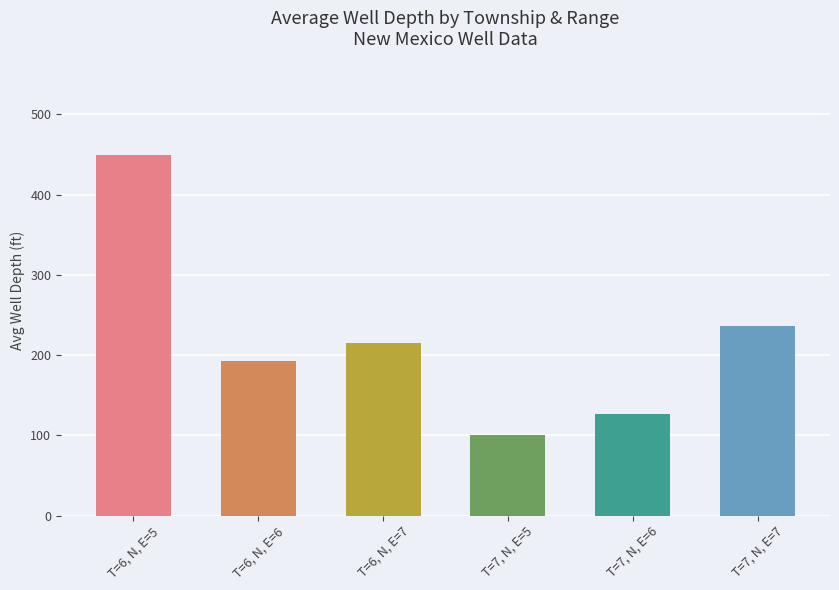

What is the ratio of the value at T=7, N, E=7 to the value at T=7, N, E=5?

2.4